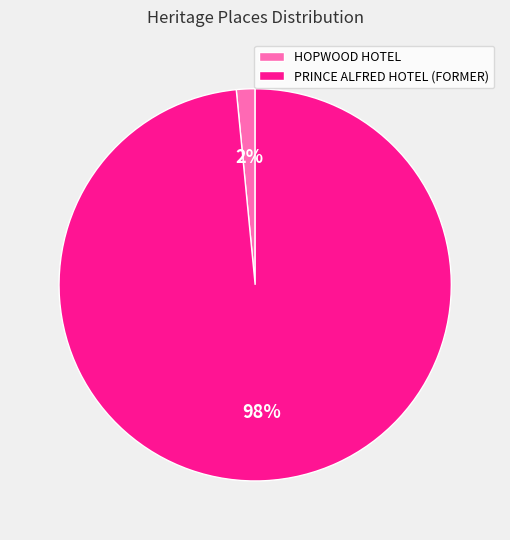

To the nearest percent, what is the average slice percentage?

50%